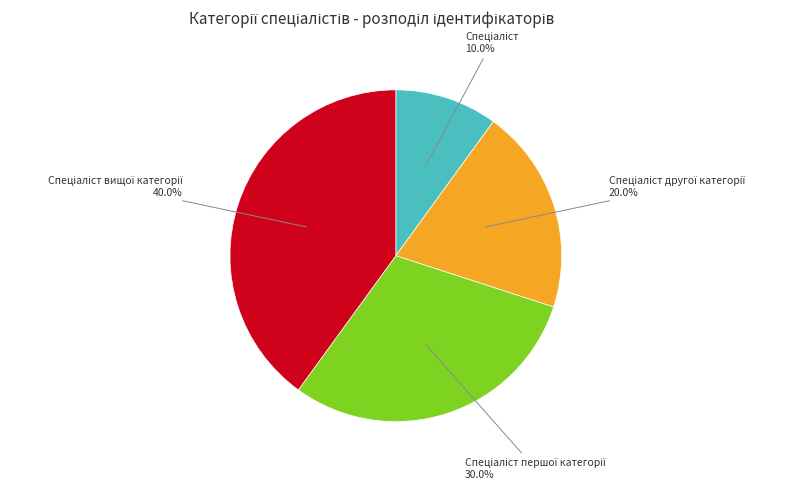

What percentage is the Спеціаліст вищої категорії slice, to the nearest percent?

40%